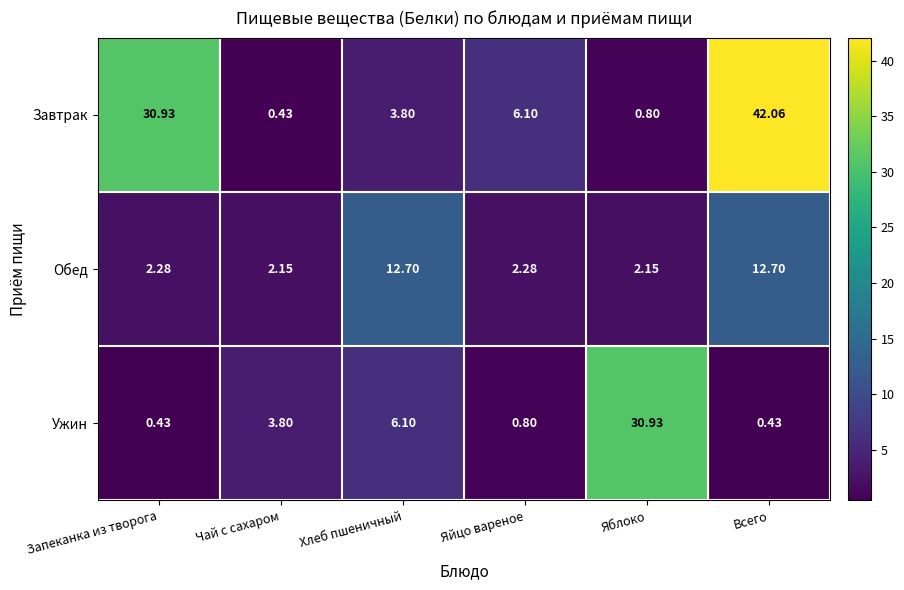

Is the value of Ужин at Запеканка из творога greater than the value of Завтрак at Яблоко?

No